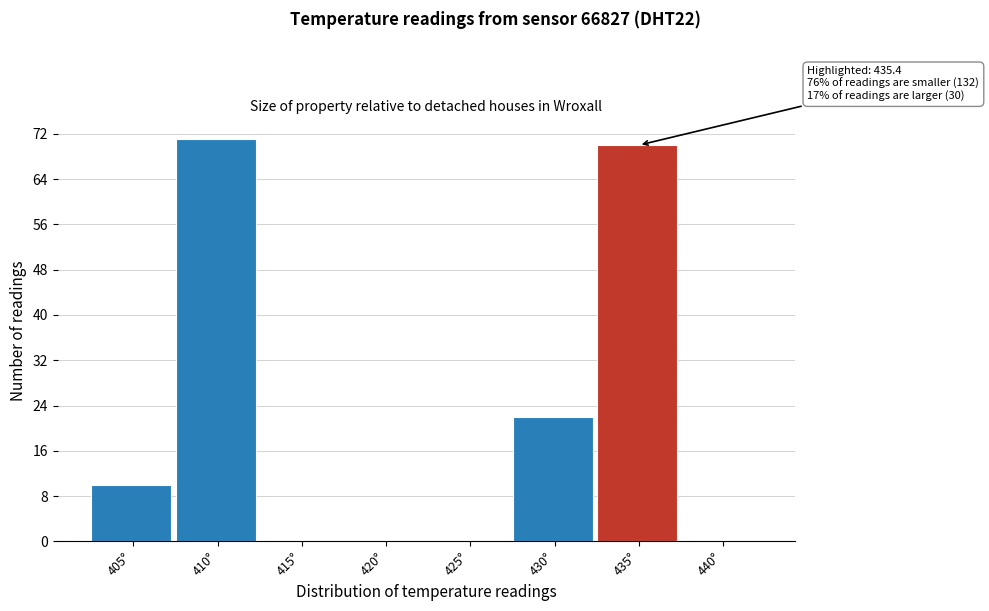

Reading left to right, extract all data points from this chart.

405°=10	410°=71	415°=0	420°=0	425°=0	430°=22	435°=70	440°=0